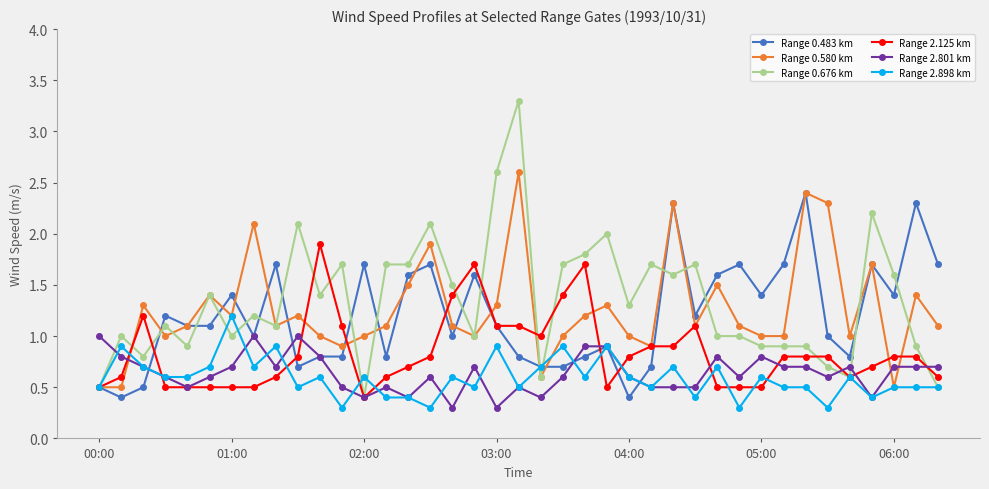

What is the difference between the second highest and minimum values in the Range 2.898 km series?

0.6